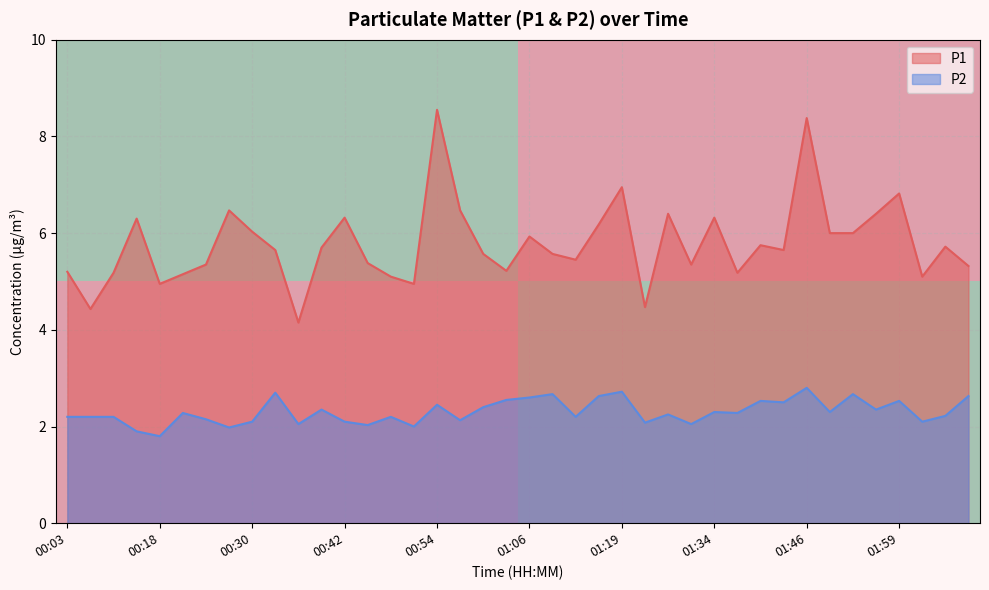

True or false: P1 has a value of 6.3 at 00:42.

True